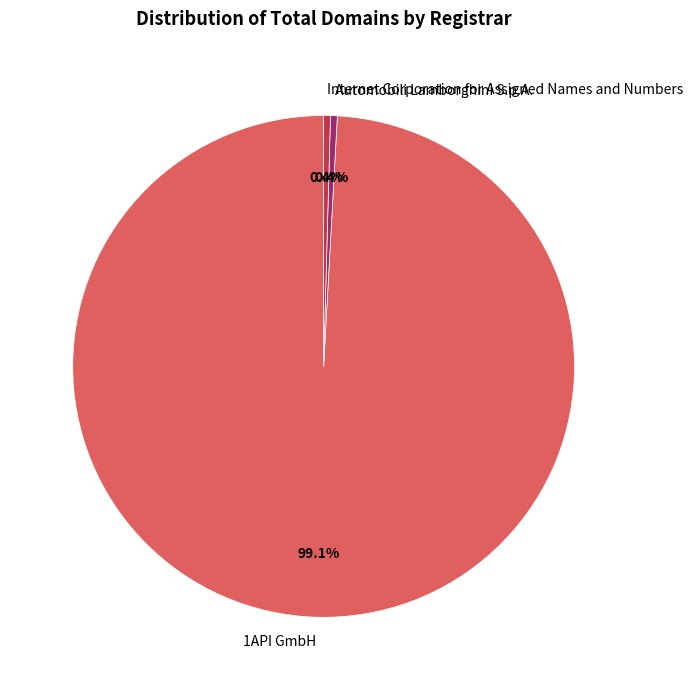

Combined, do Automobili Lamborghini S.p.A. and 1API GmbH account for over 50%?

Yes